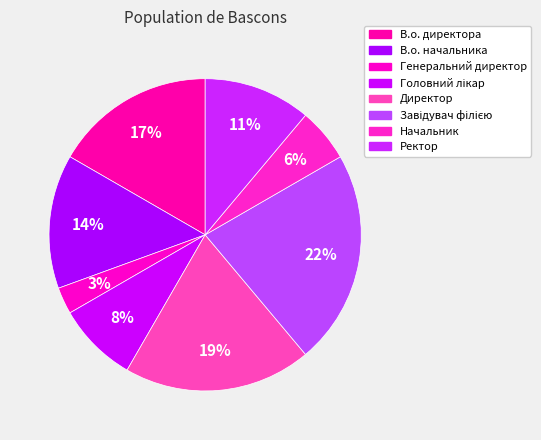

How many slices are in this pie chart?

8